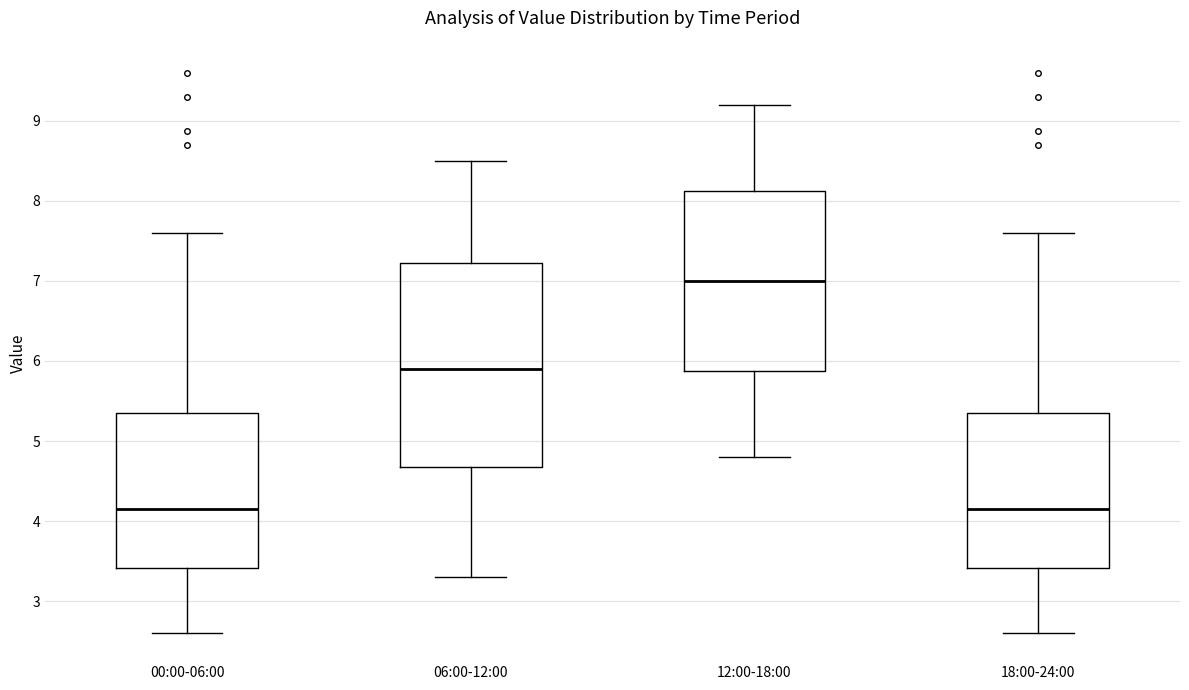

Where is the upper edge of the box for 06:00-12:00 on the y-axis? The values are not printed on the chart, so give them approximately, as read against the axis.

7.2